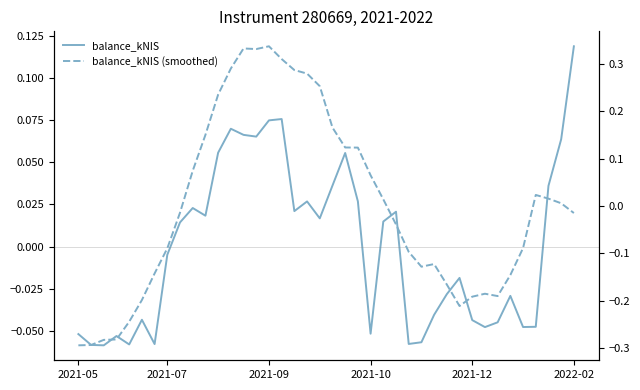

How many values in the balance_kNIS series exceed 0?

20